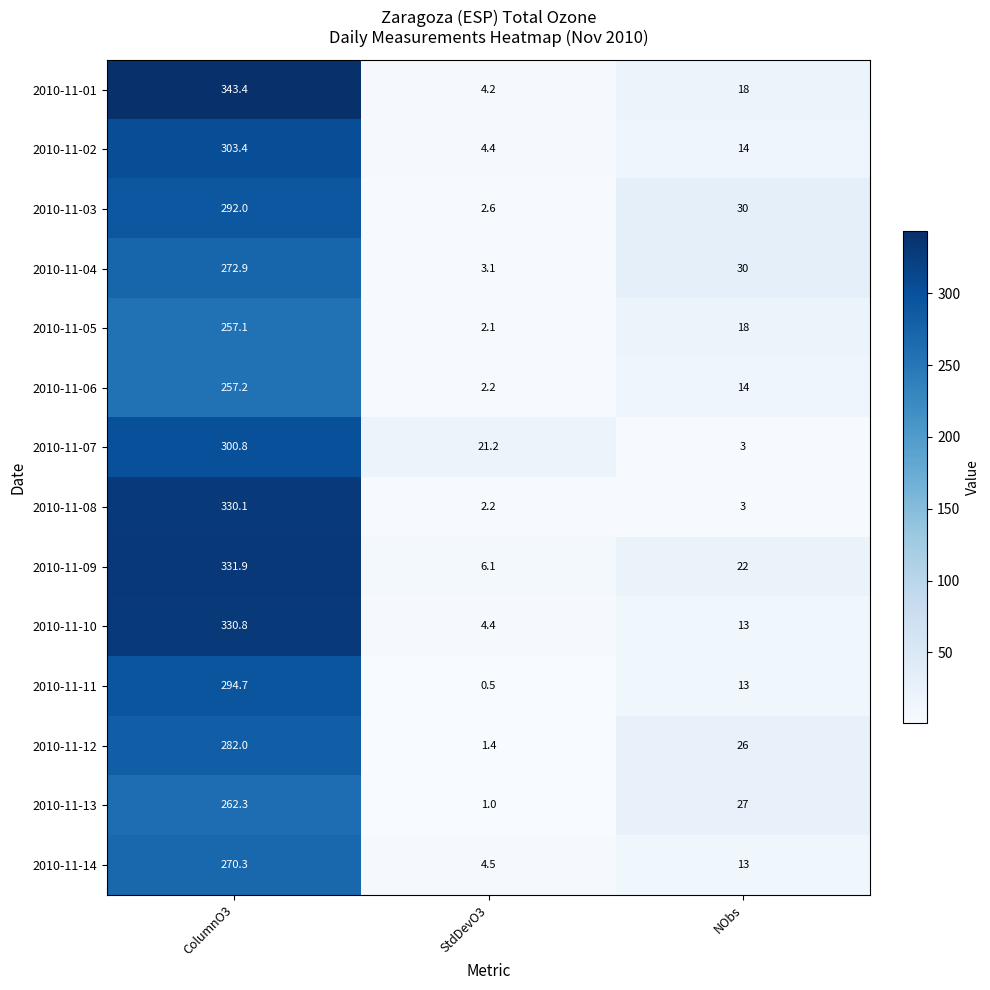

What is the total value across all series at NObs?

244.0